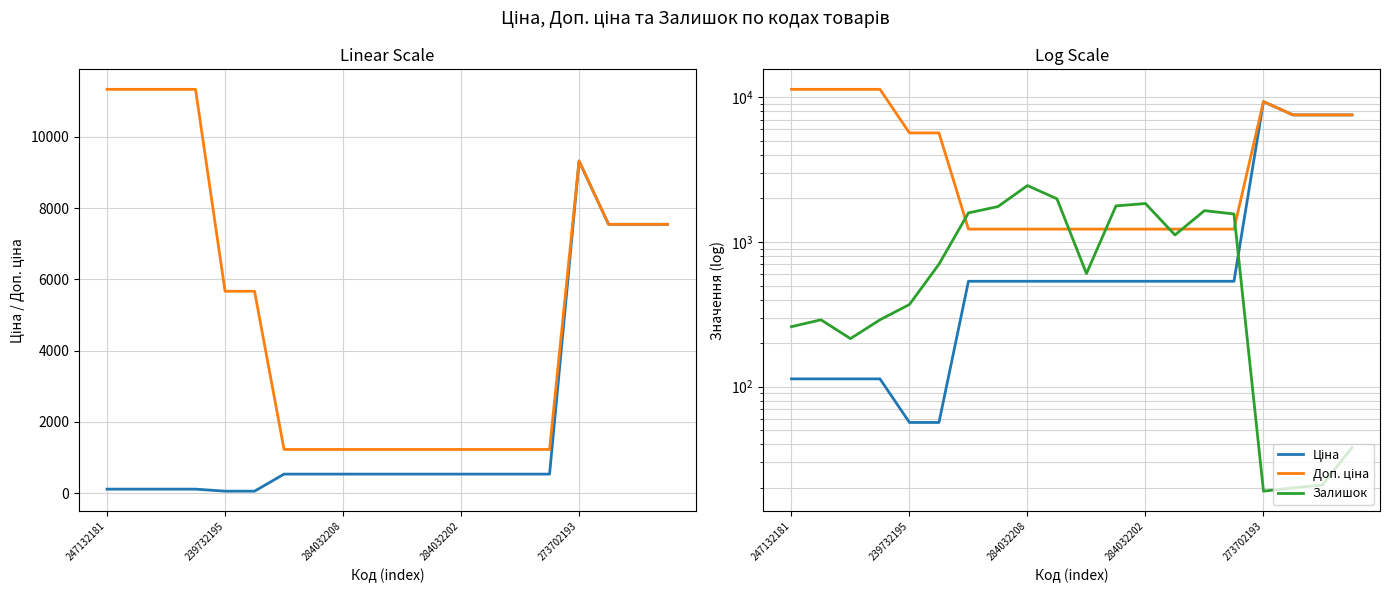

True or false: Доп. ціна has a value of 7545.9 at 18.

True